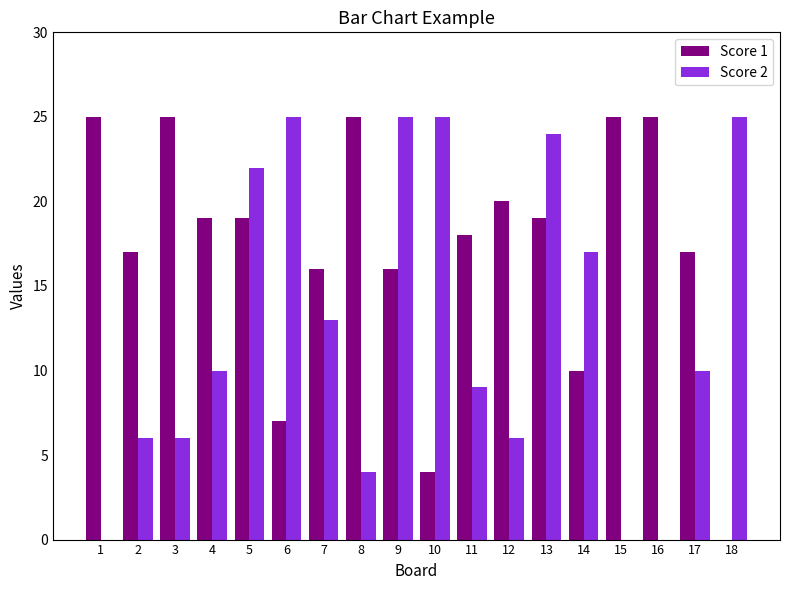

What is the total value across all series at 4?

29